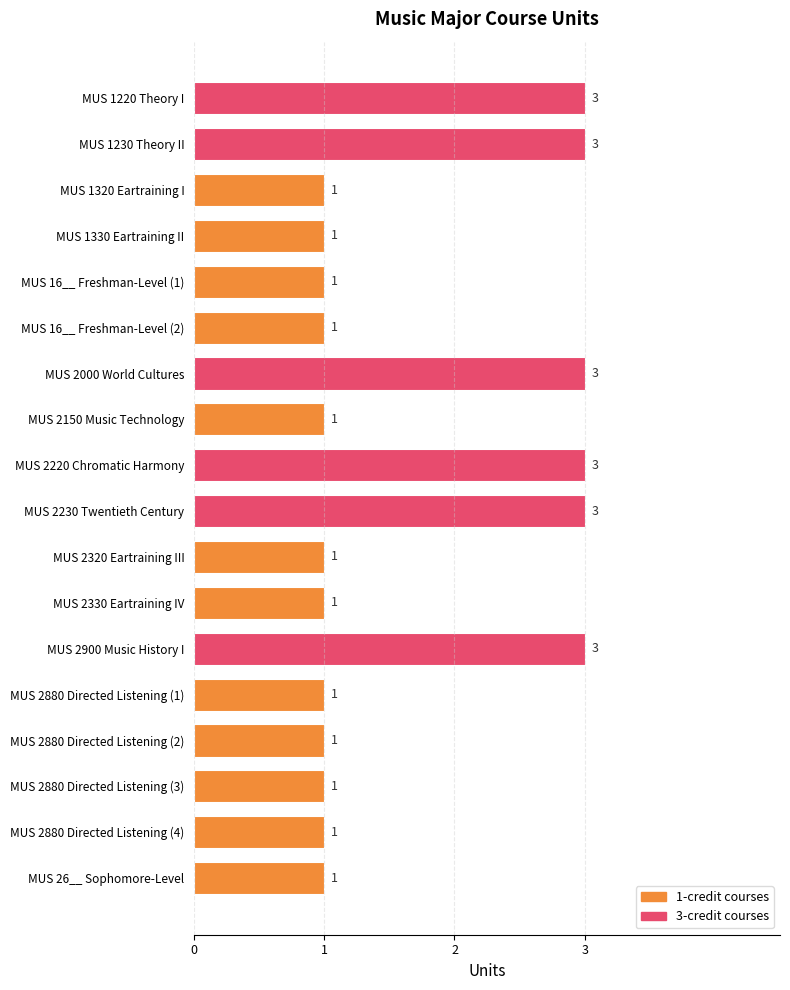

What is the greatest value displayed?

3